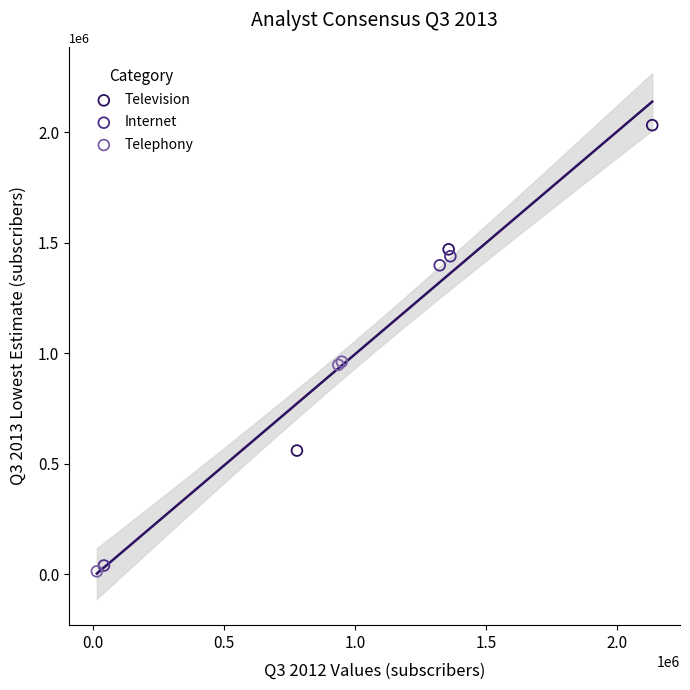

Which series has the widest spread of Y values?

Television